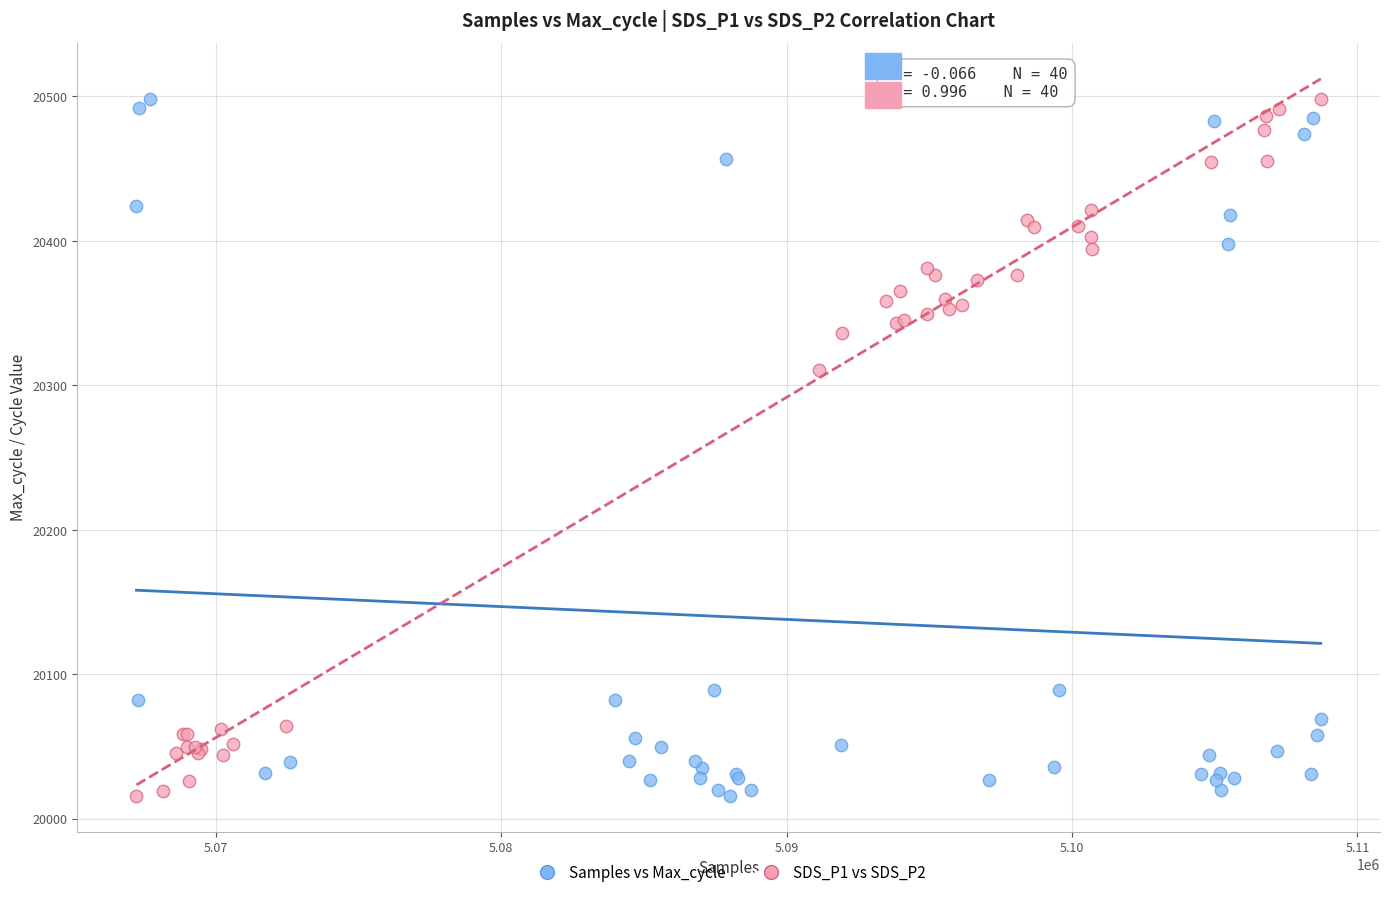

What are all the series names shown in the legend?

Samples vs Max_cycle, SDS_P1 vs SDS_P2